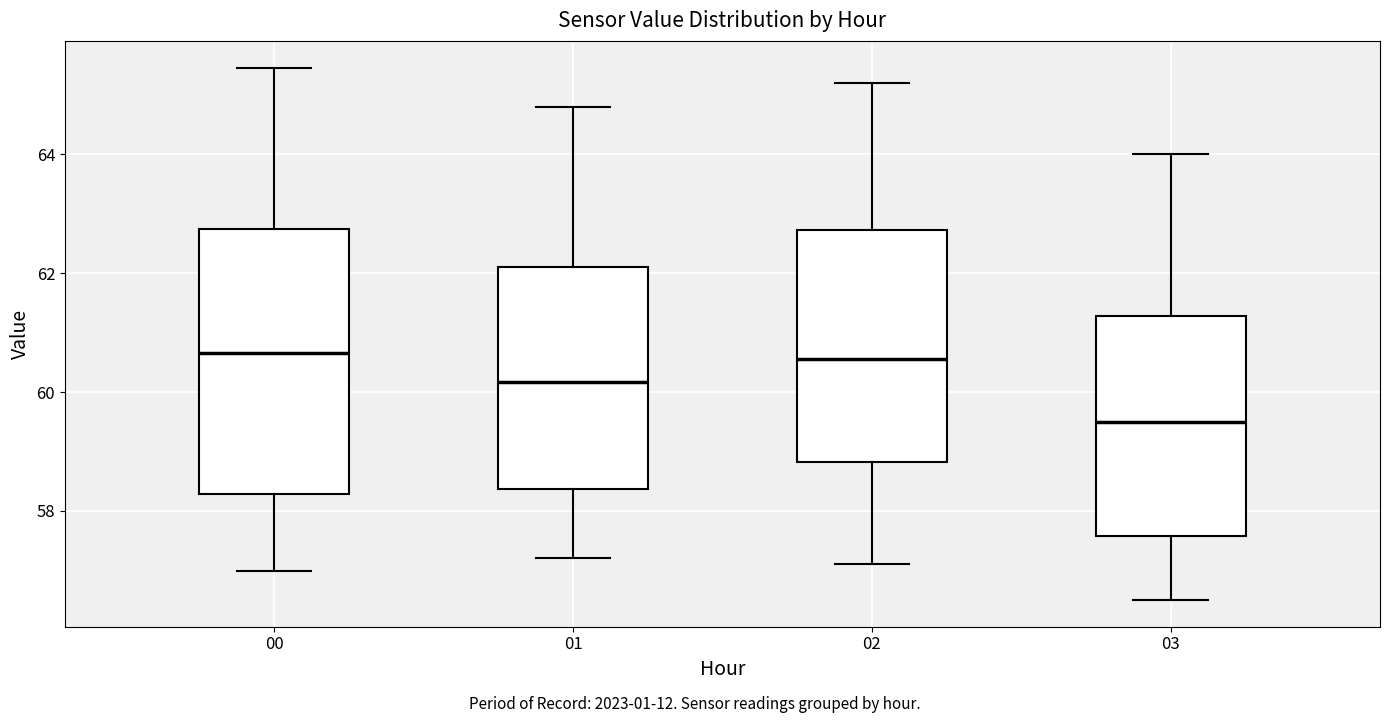

Reading left to right, transcribe this box plot: for each box, give where its median line is, the range the box spans, and where its two whiskers end, as read against the y-axis. The values are not printed on the chart, so give them approximately, as read against the axis.

00: median 60.6, box 58.2 to 62.8, whiskers 57.0 to 65.4
01: median 60.2, box 58.4 to 62.2, whiskers 57.2 to 64.8
02: median 60.6, box 58.8 to 62.8, whiskers 57.2 to 65.2
03: median 59.6, box 57.6 to 61.2, whiskers 56.6 to 64.0